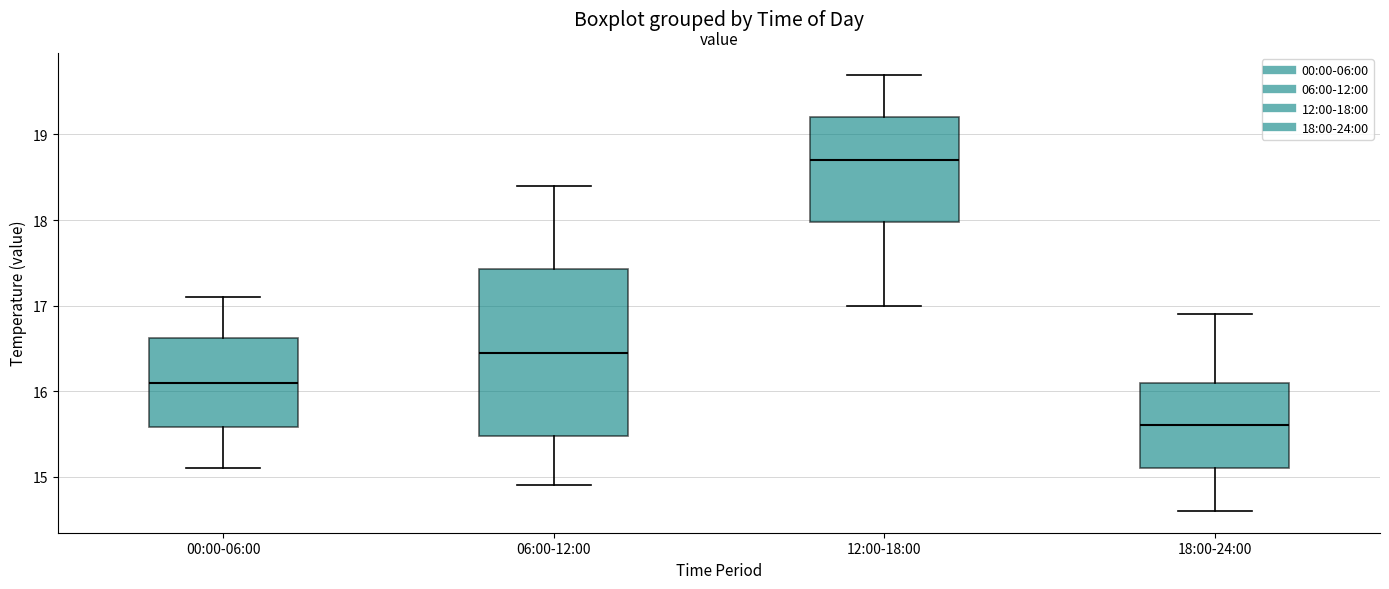

Reading left to right, transcribe this box plot: for each box, give where its median line is, the range the box spans, and where its two whiskers end, as read against the y-axis. The values are not printed on the chart, so give them approximately, as read against the axis.

00:00-06:00: median 16.1, box 15.6 to 16.6, whiskers 15.1 to 17.1
06:00-12:00: median 16.5, box 15.5 to 17.4, whiskers 14.9 to 18.4
12:00-18:00: median 18.7, box 18.0 to 19.2, whiskers 17.0 to 19.7
18:00-24:00: median 15.6, box 15.1 to 16.1, whiskers 14.6 to 16.9